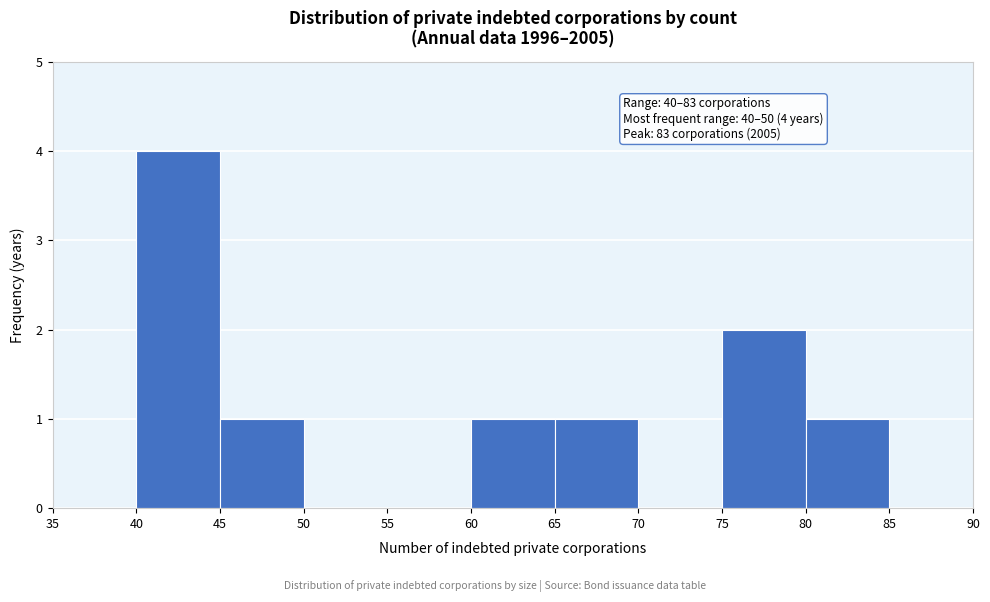

Over which range of the x-axis is the bar tallest?

40 to 45